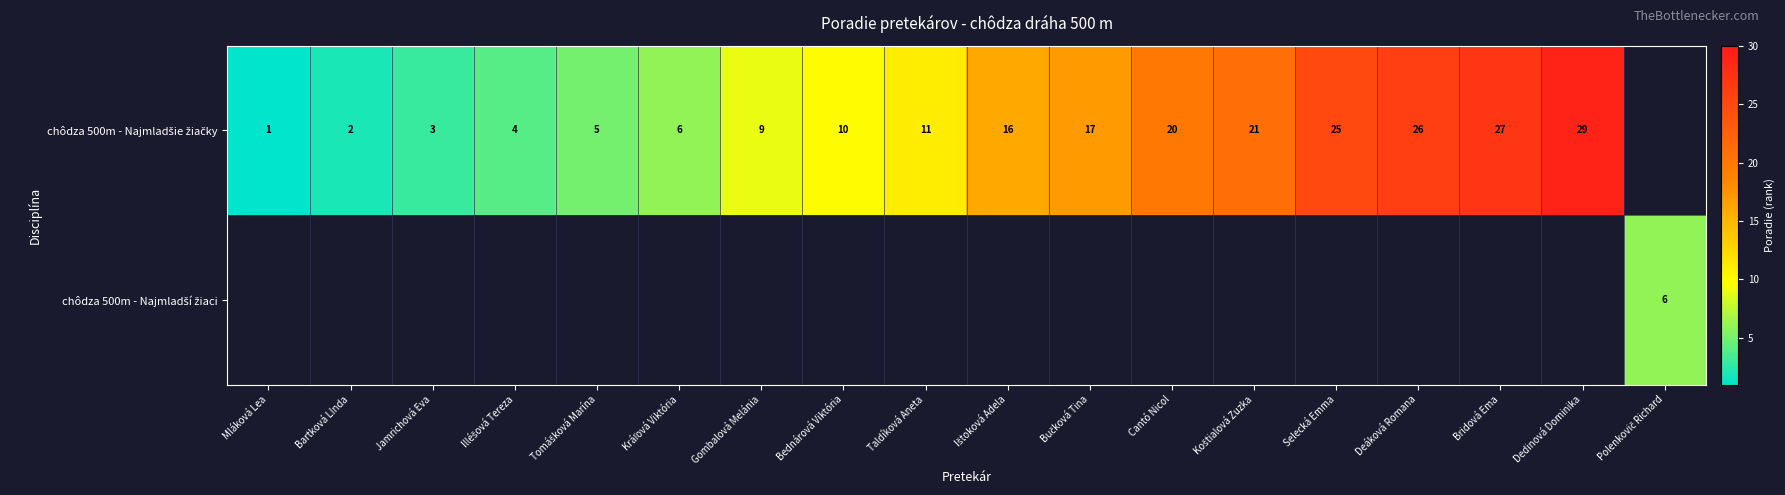

What value does the chôdza 500m - Najmladšie žiačky series have at Gombalová Melánia?

9.0